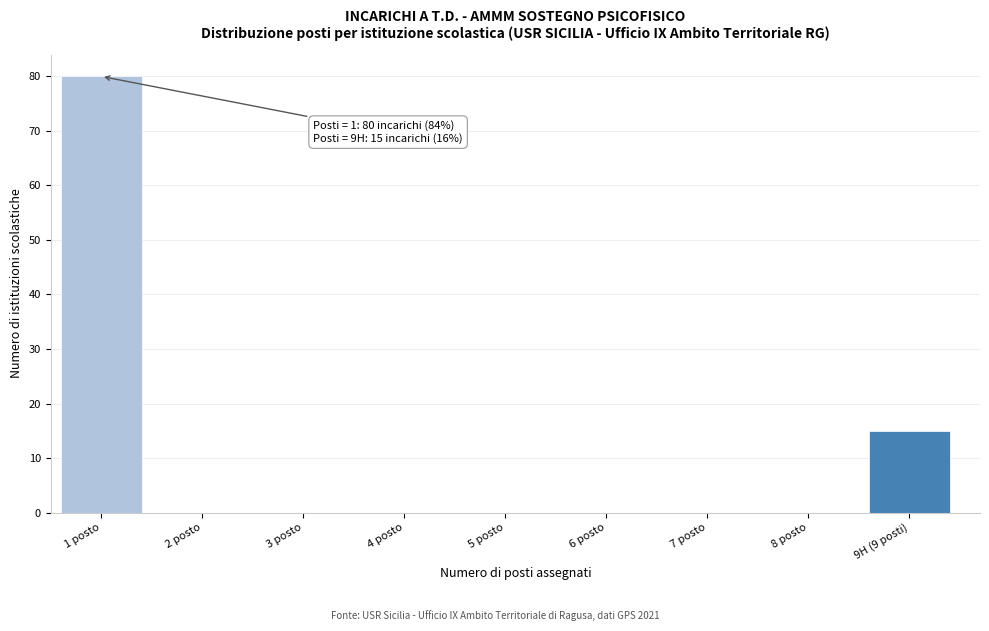

Reading left to right, extract all data points from this chart.

1 posto=80	2 posto=0	3 posto=0	4 posto=0	5 posto=0	6 posto=0	7 posto=0	8 posto=0	9H (9 posti)=15